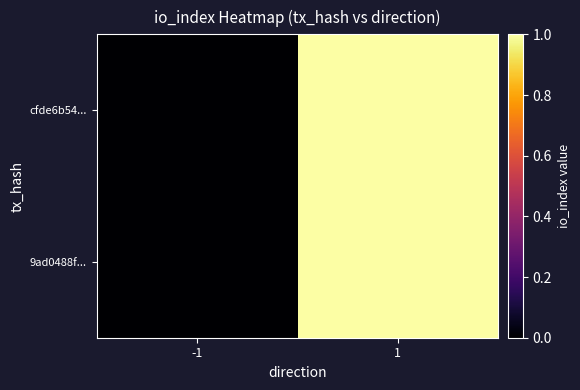

Reading right to left, extract all data points from this chart.

cfde6b54...: 1=1	-1=0
9ad0488f...: 1=1	-1=0